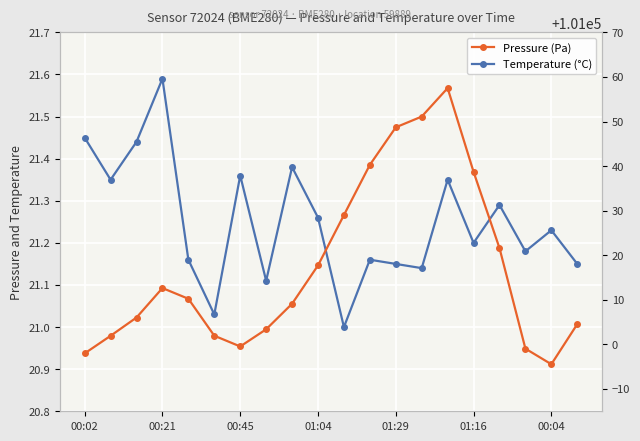

Which series has the largest total across all categories?

Pressure (Pa)